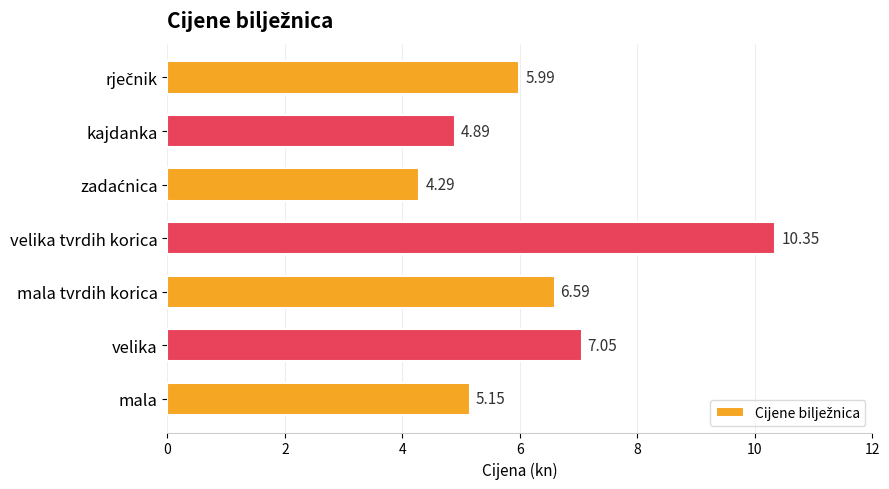

What is the difference between the second highest and second lowest values?

2.2